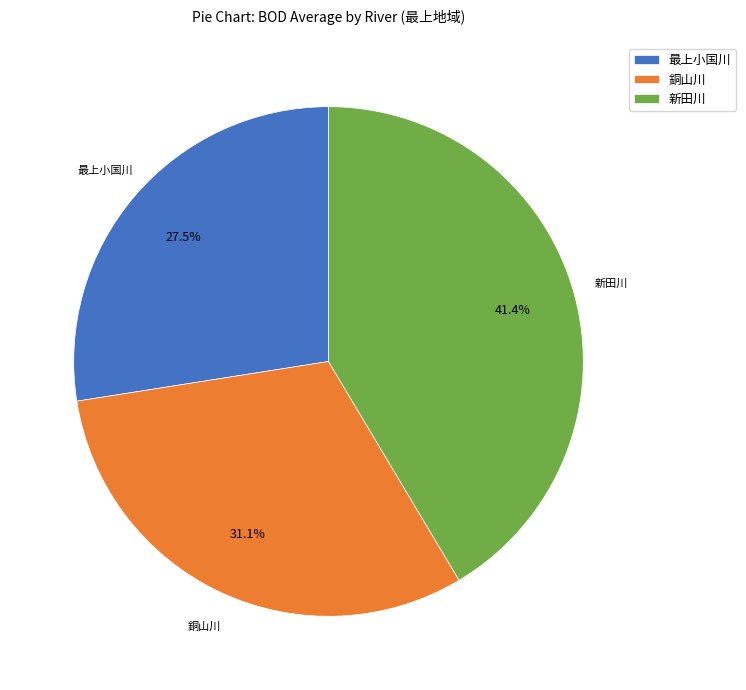

Rank the categories by value from lowest to highest.

最上小国川, 銅山川, 新田川